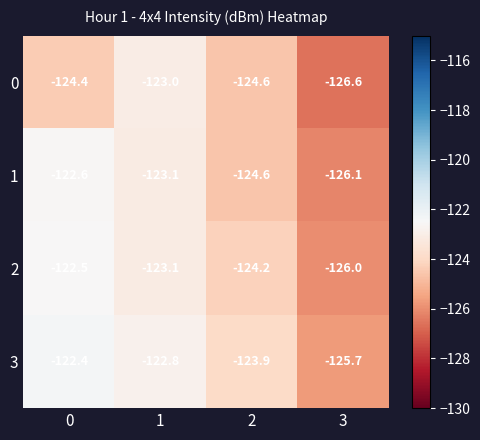

Reading left to right, what are all the values shown in this chart?

0: -124.4	-123.0	-124.6	-126.6
1: -122.6	-123.1	-124.6	-126.1
2: -122.5	-123.1	-124.2	-126.0
3: -122.4	-122.8	-123.9	-125.7